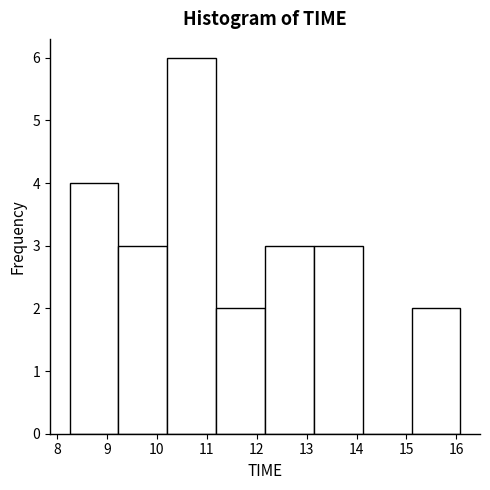

Reading left to right, transcribe this chart: for each bar, give the range it covers on the x-axis and its height. Neither the bar edges nor the heights are printed on the chart, so give them approximately, as read against the axes.

8.3 to 9.2: 4
9.2 to 10.2: 3
10.2 to 11.2: 6
11.2 to 12.2: 2
12.2 to 13.1: 3
13.1 to 14.1: 3
14.1 to 15.1: 0
15.1 to 16.1: 2